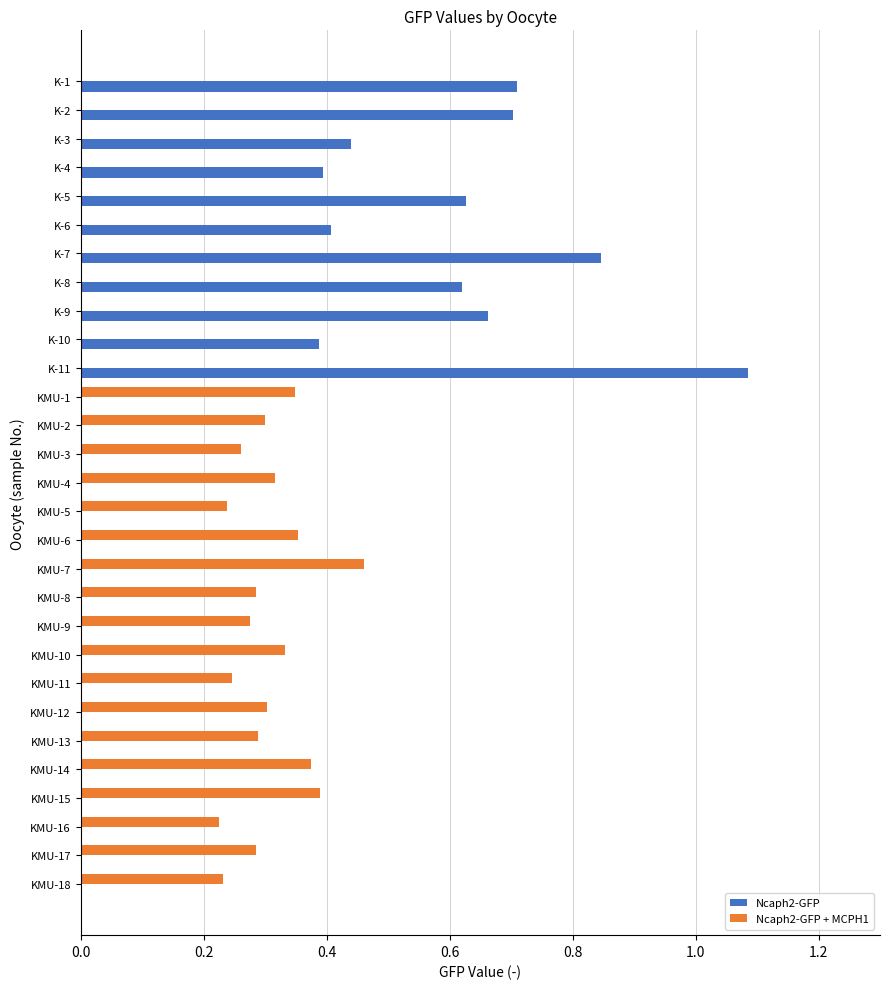

Is it true that Ncaph2-GFP equals 0.0 at KMU-16?

True